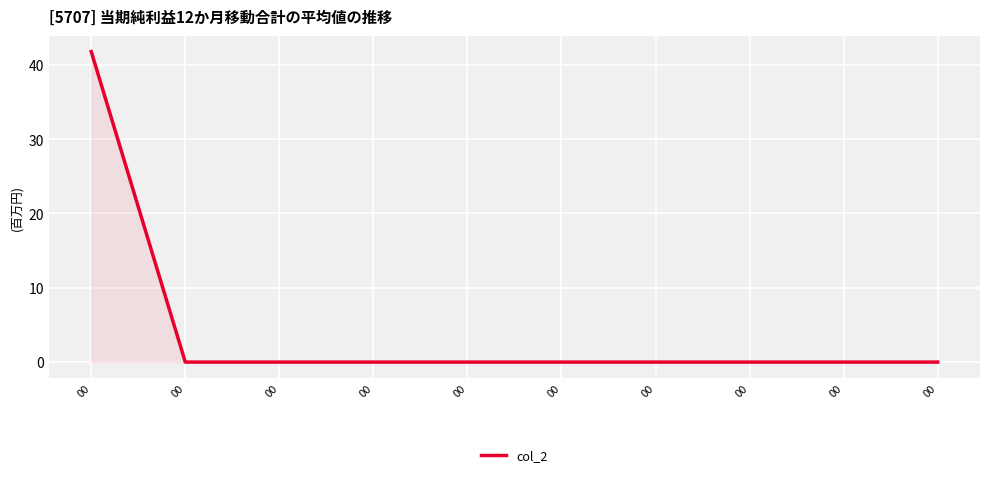

The value at 00 is 13.5. True or false?

False